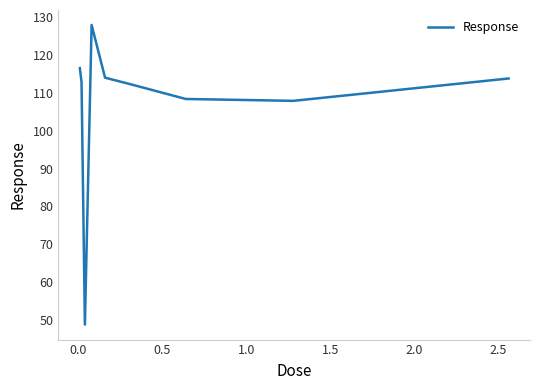

What is the difference between the second highest and second lowest values?

8.6